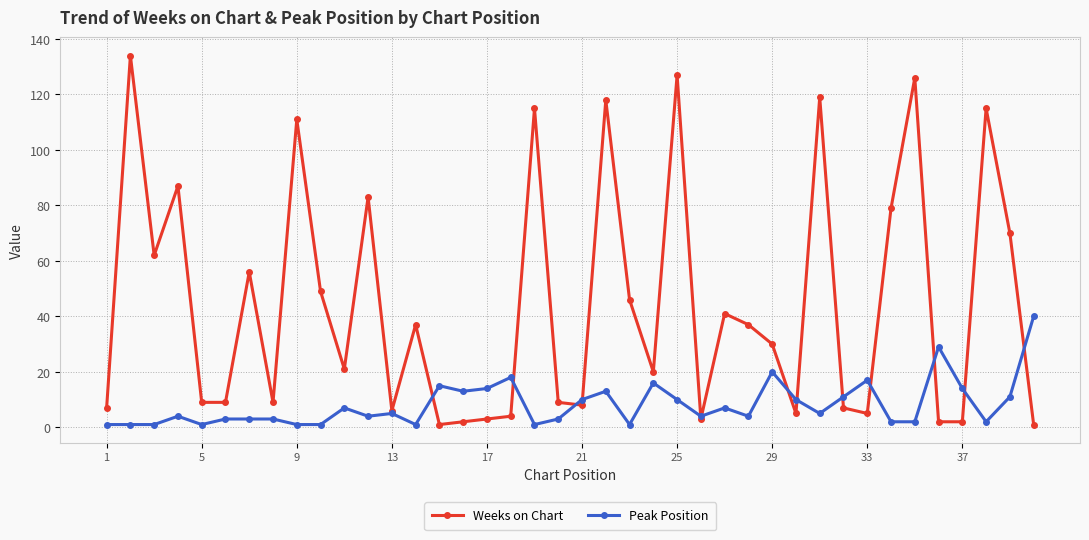

What is the average value of the Peak Position series?

8